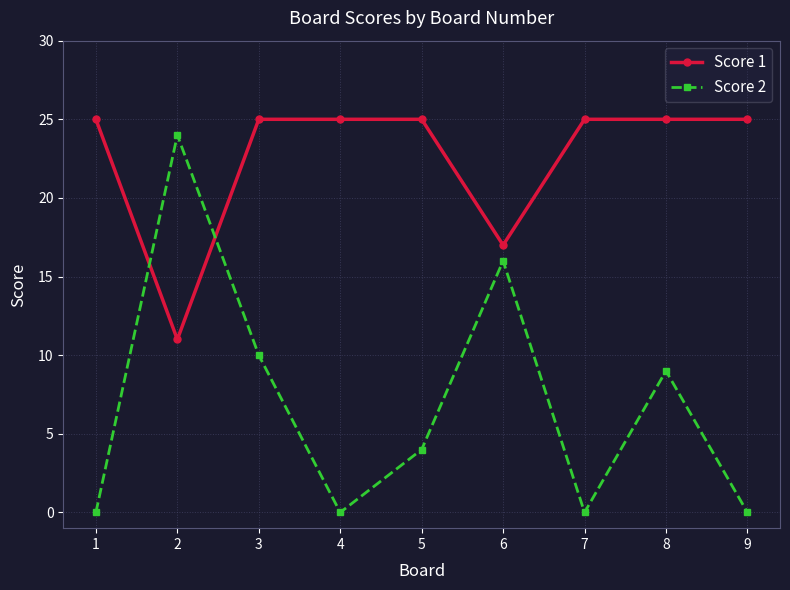

True or false: Score 2 and Score 1 intersect in this chart.

True